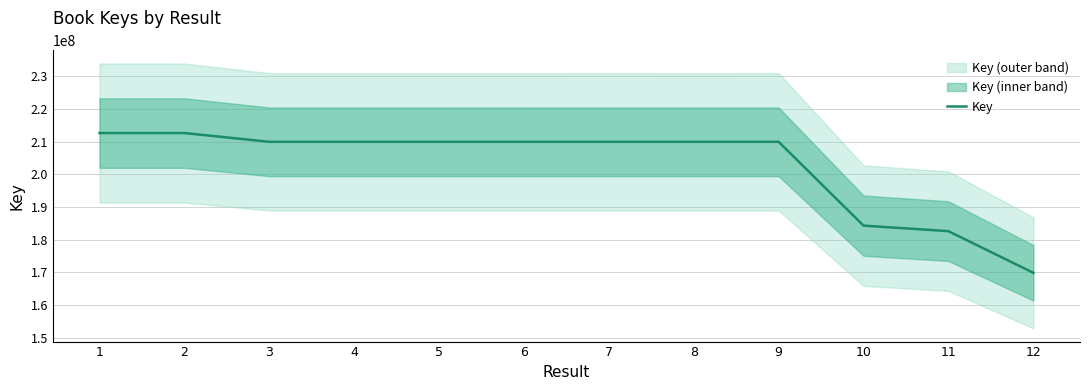

Reading right to left, what are all the values shown in this chart?

169898711	182629891	184327921	209959643	209958306	209959562	209957665	209958023	209959081	209958399	212638842	212639548